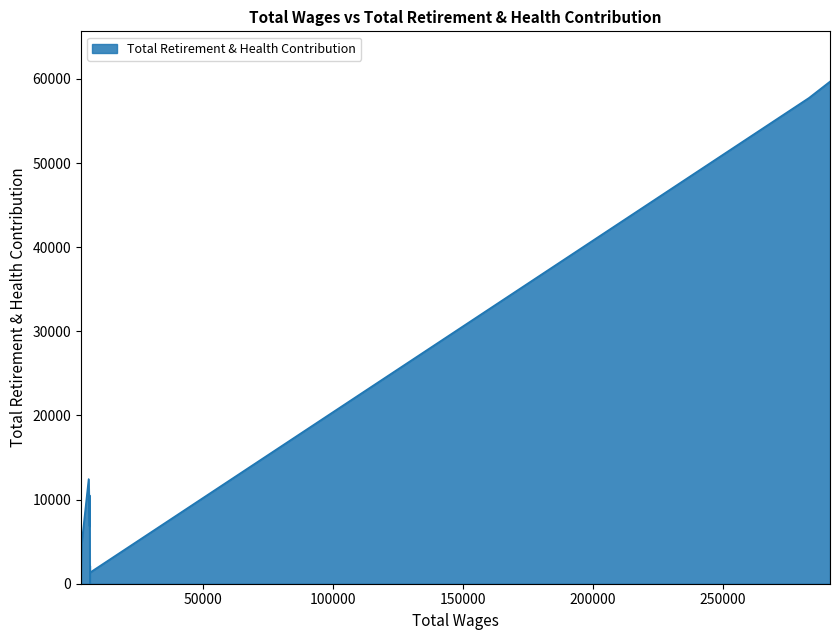

How many data points does each series have?

10